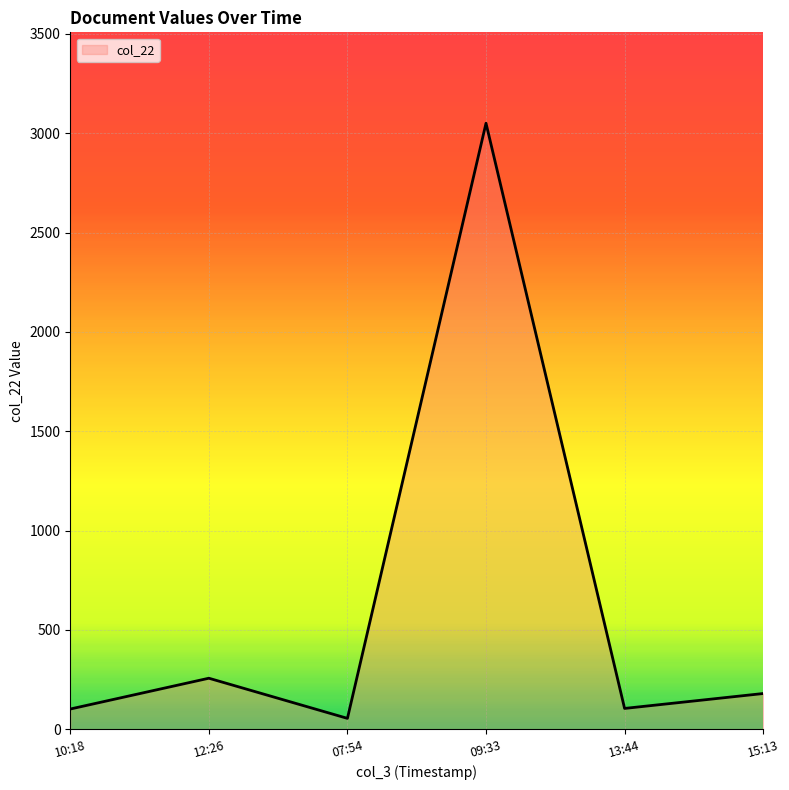

The value at 10:18 is 102. True or false?

True